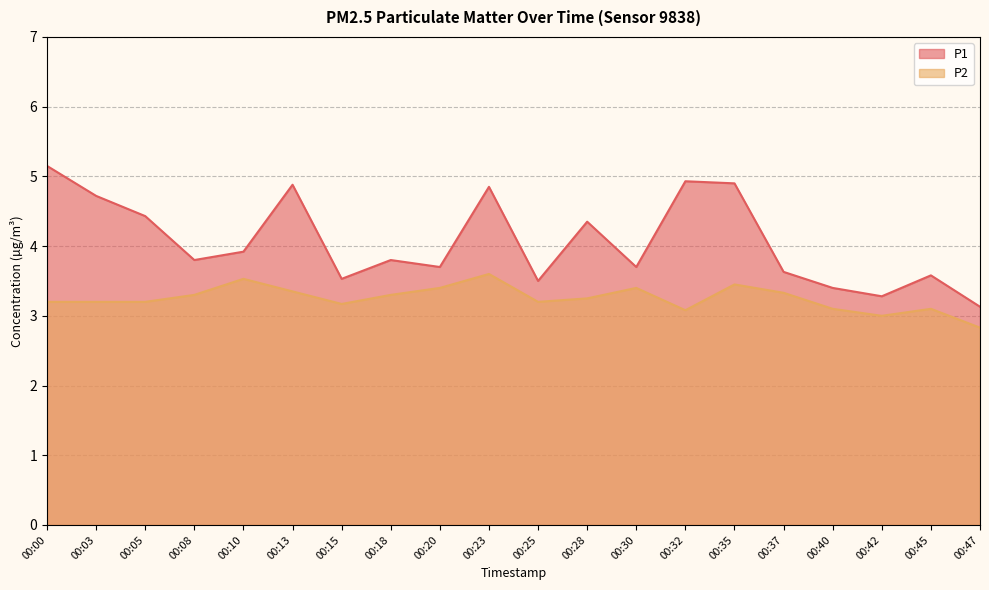

Is it true that P2 equals 3.4 at 00:20?

True